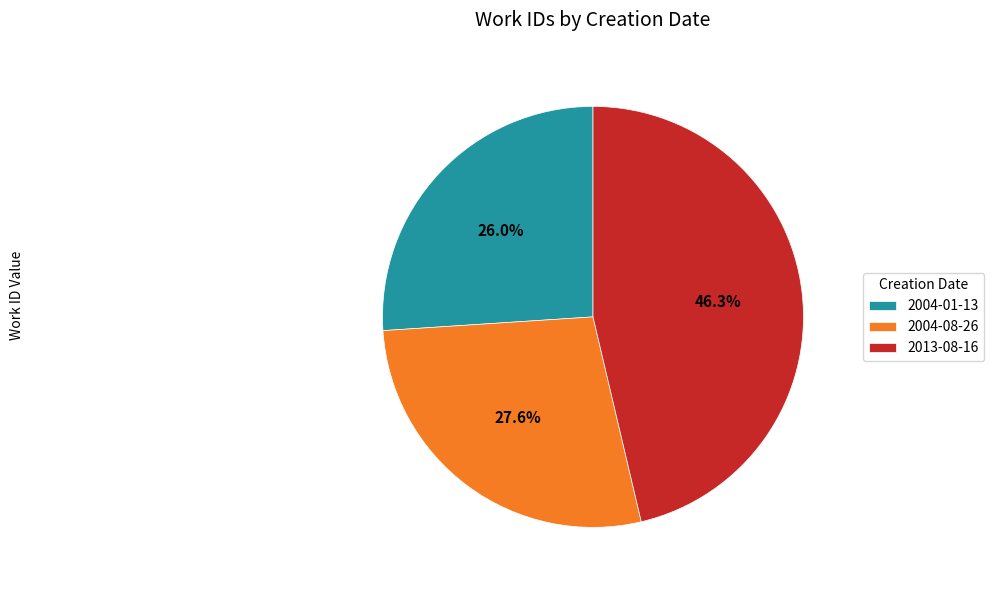

What percentage is the 2013-08-16 slice, to the nearest percent?

46%